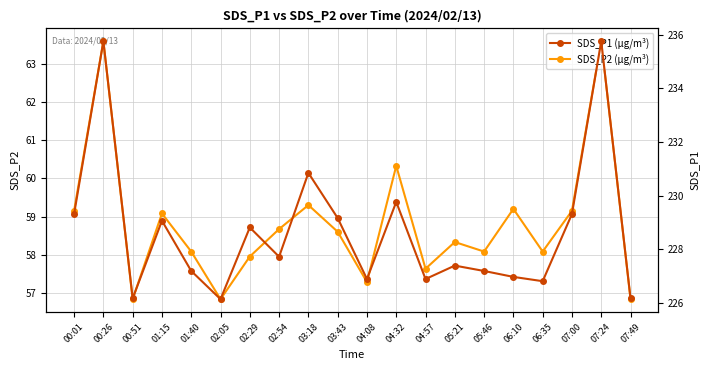

What is the label of the 6th point from the right?

05:46